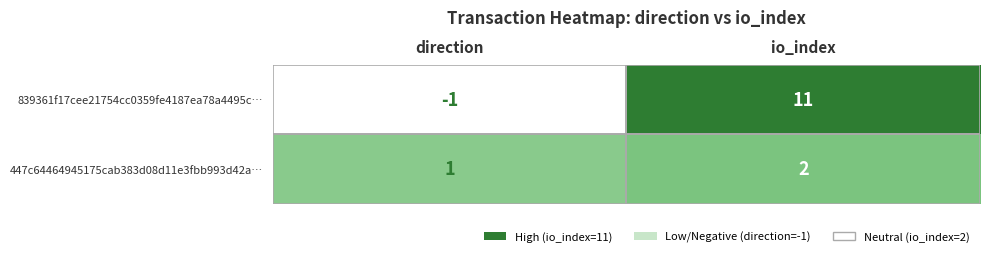

Which series changed the most between direction and io_index?

839361f17cee21754cc0359fe4187ea78a4495c…